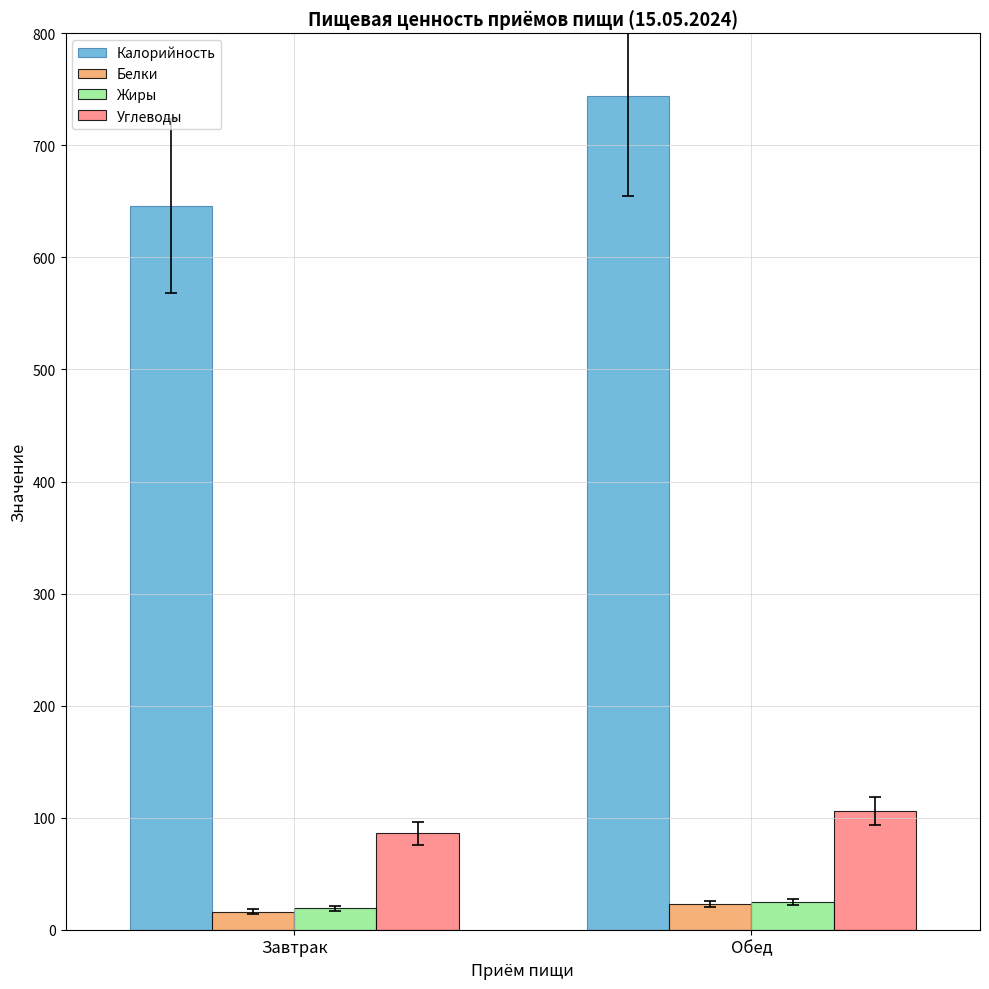

Where is Калорийность nearest to the value 694?

Завтрак